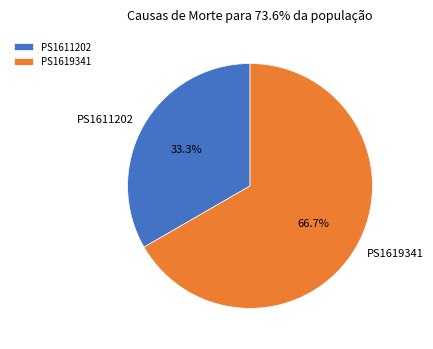

Which slice represents more than half of the pie?

PS1619341